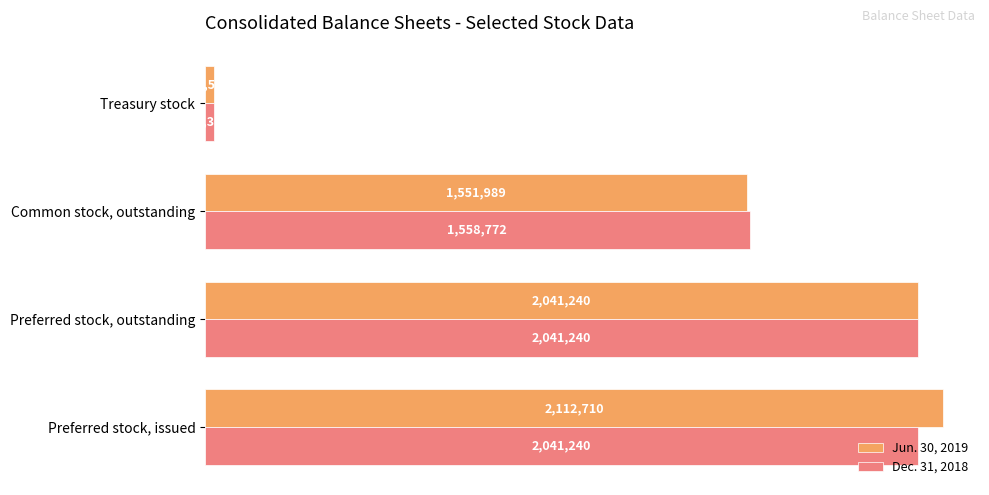

Reading left to right, what are all the values shown in this chart?

Jun. 30, 2019: 2112710	2041240	1551989	26516
Dec. 31, 2018: 2041240	2041240	1558772	25368